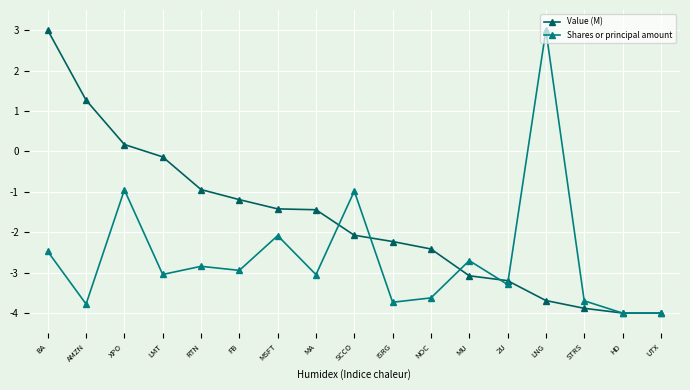

What is the maximum value shown in the chart?

3.0